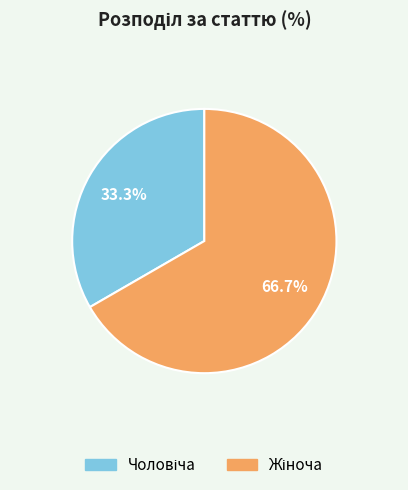

Does any single category account for the majority?

Yes